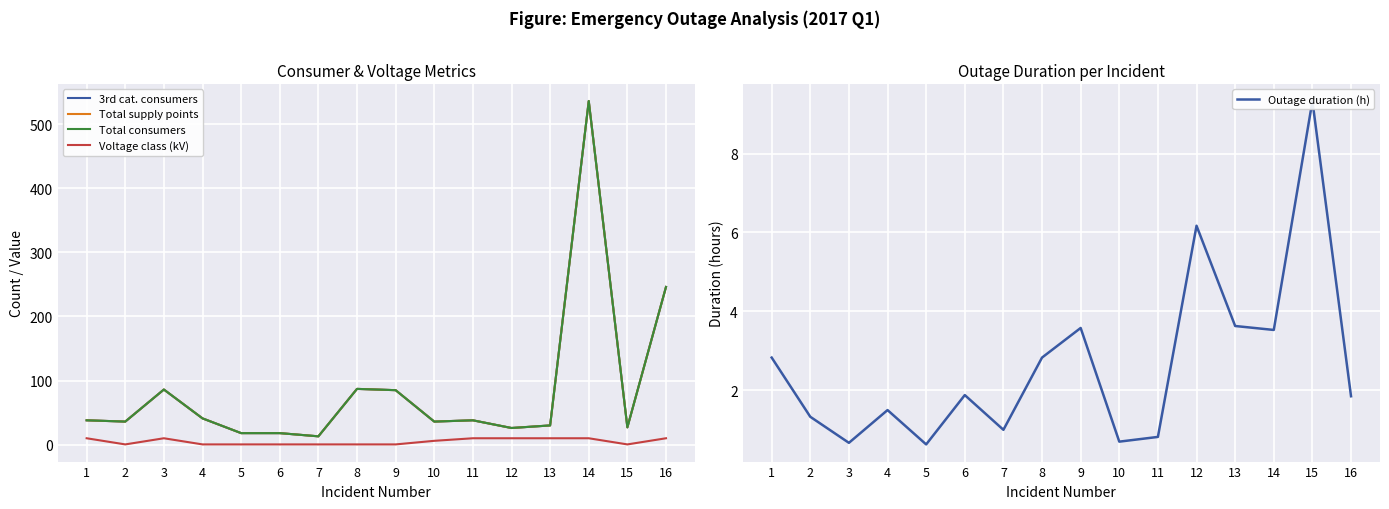

What are all the series names shown in the legend?

3rd cat. consumers, Total supply points, Total consumers, Voltage class (kV), Outage duration (h)